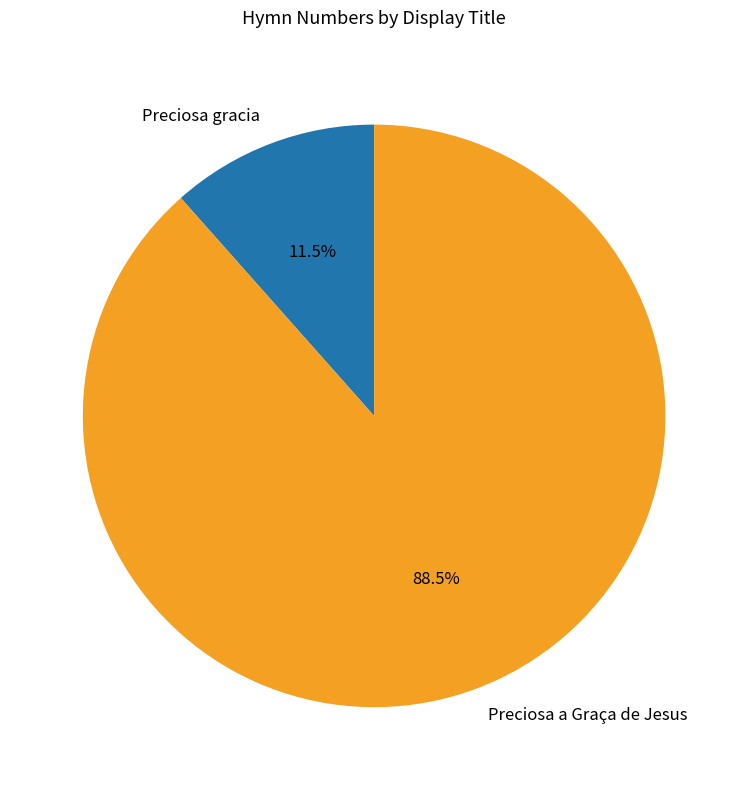

Which category has the biggest portion of the pie?

Preciosa a Graça de Jesus